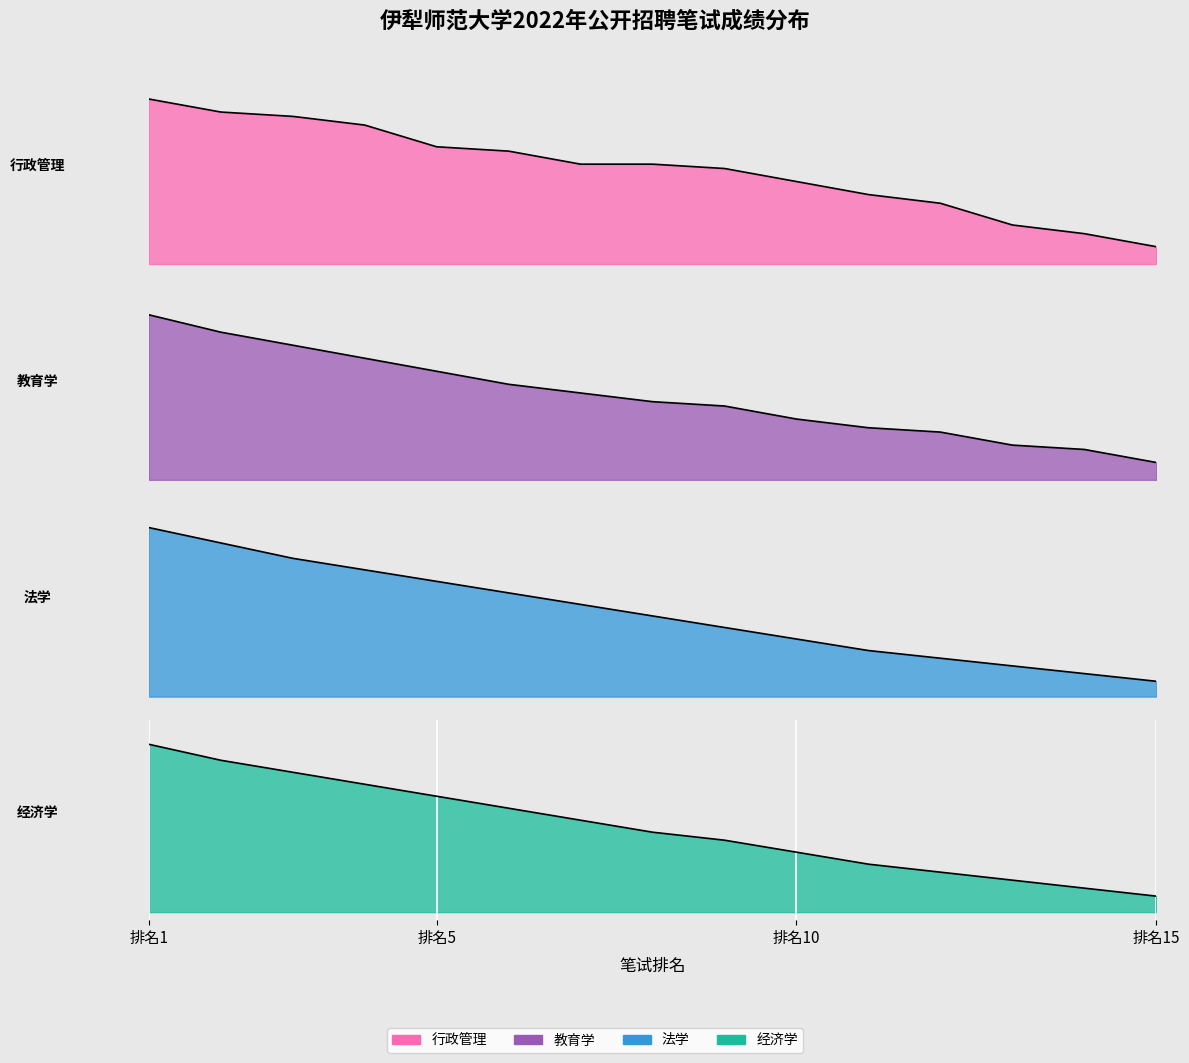

Which series changed the most between 7 and 11?

法学